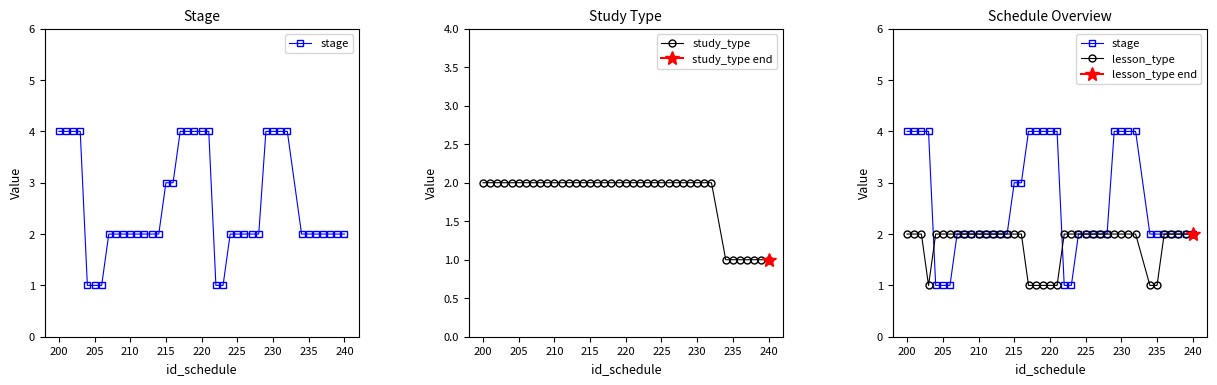

Count the number of categories in the chart.

40